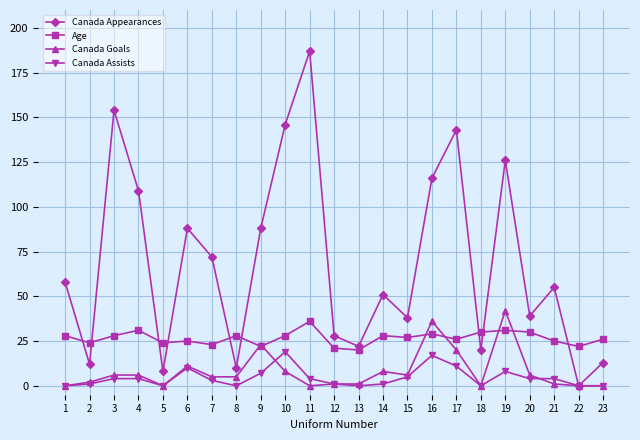

In Canada Appearances, how many points are lower than both neighbors (excluding endpoints)?

8